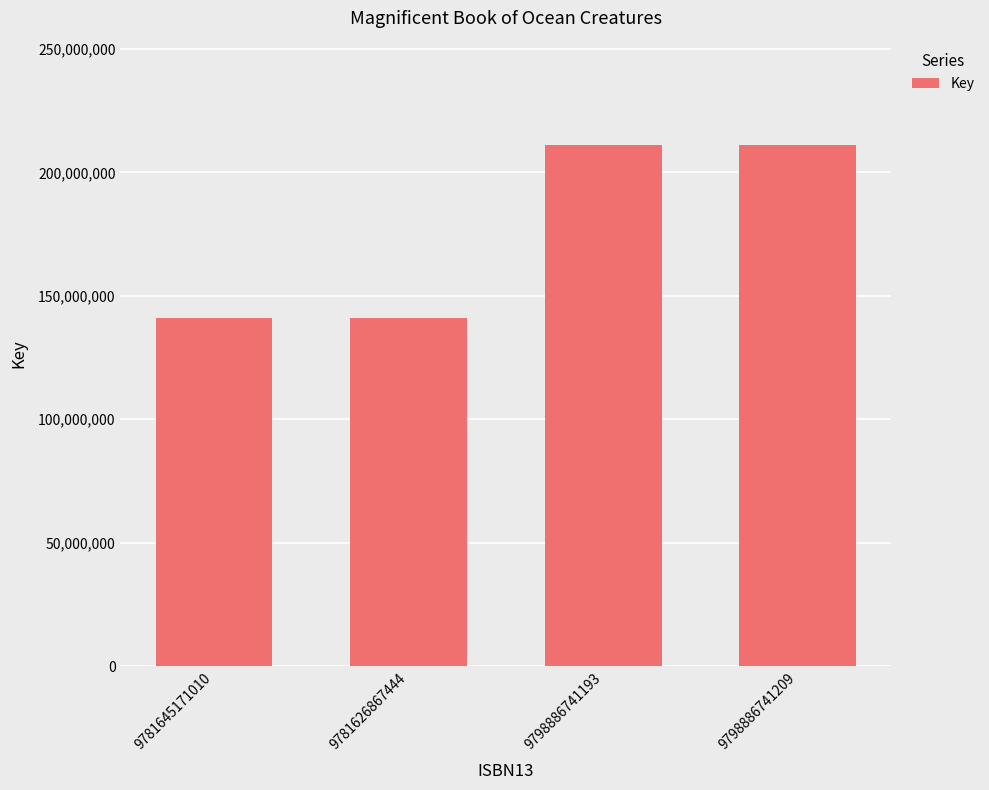

What is the label of the 2nd bar from the left?

9781626867444